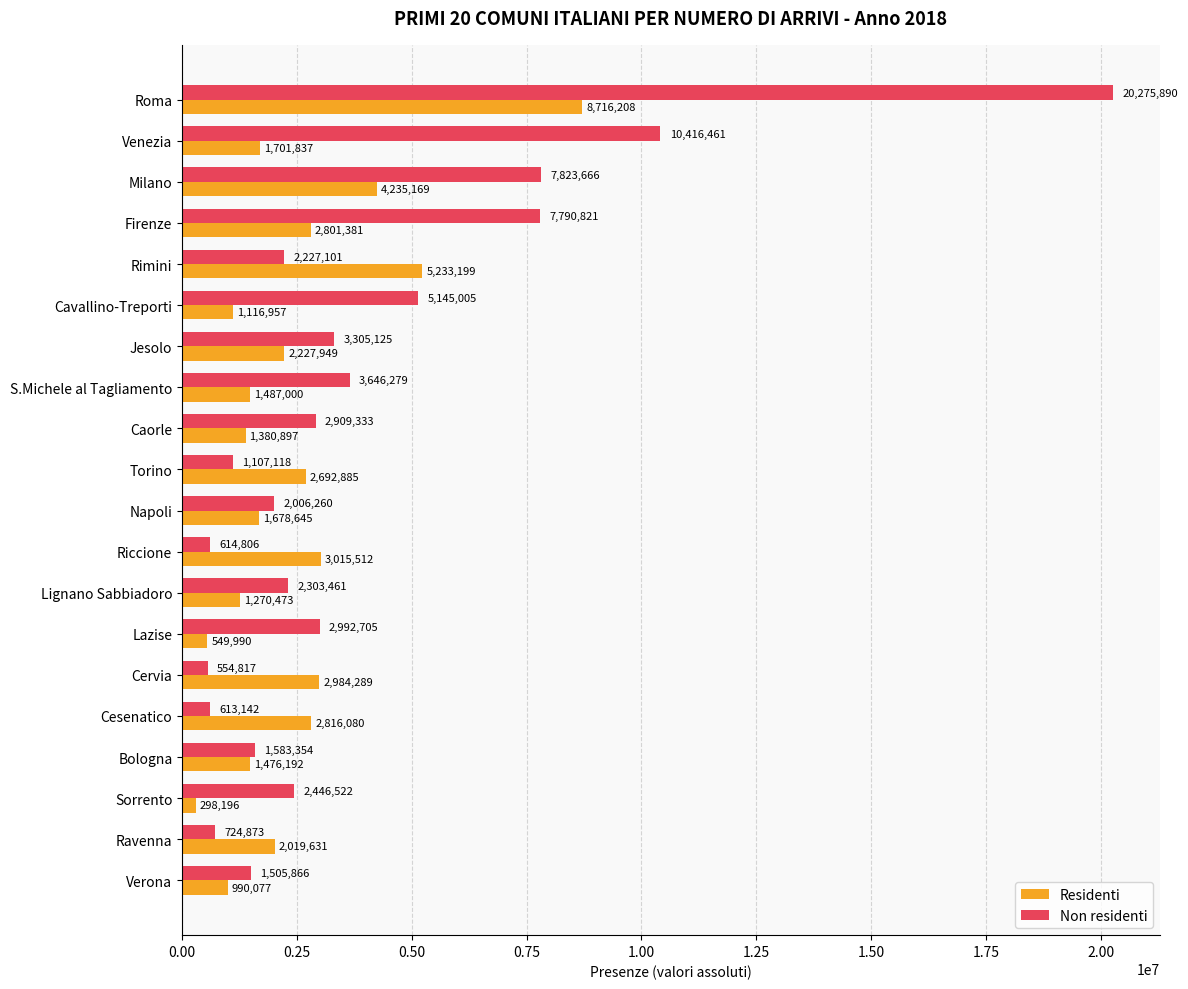

Between S.Michele al Tagliamento and Napoli, which series saw the biggest shift?

Non residenti